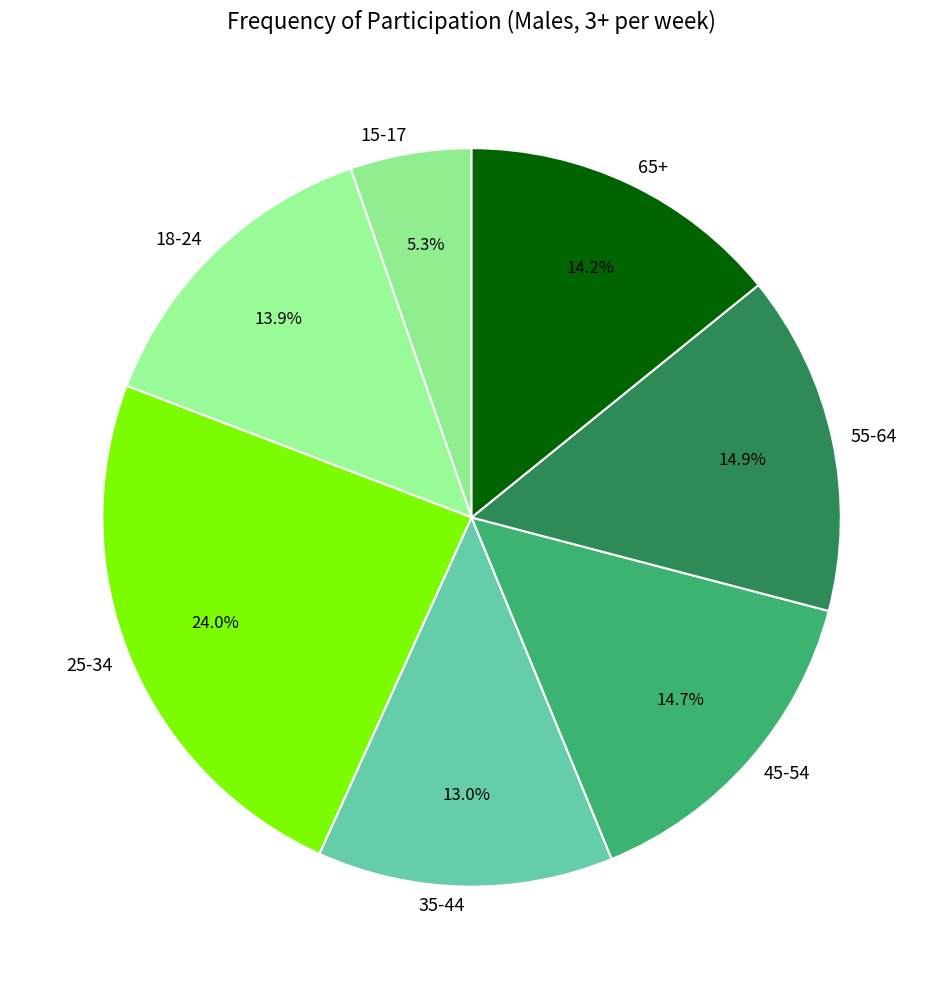

To the nearest percent, what is the difference between the largest and smallest slice percentages?

19%